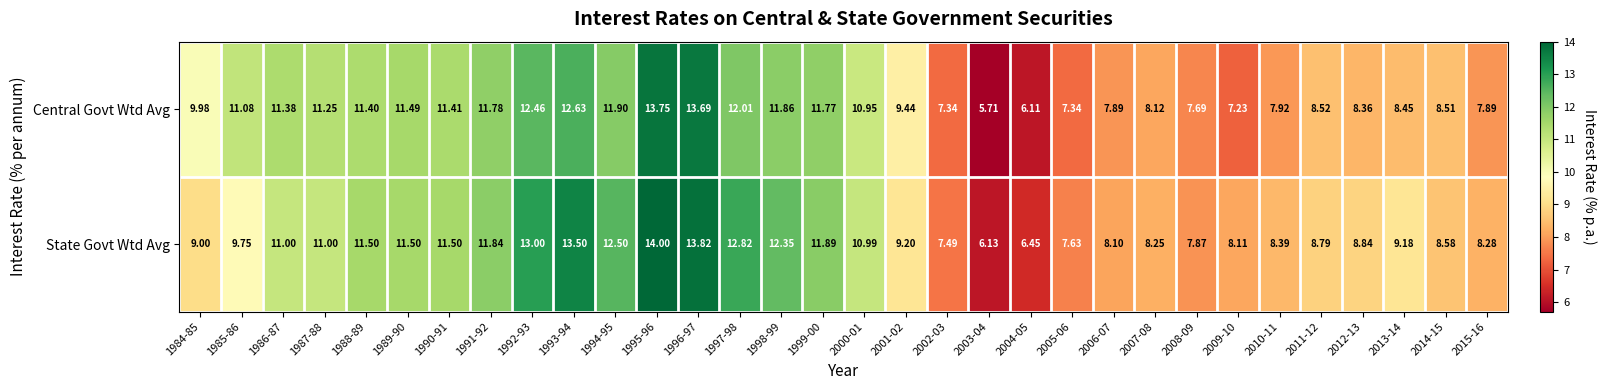

What is the smallest value displayed?

5.7